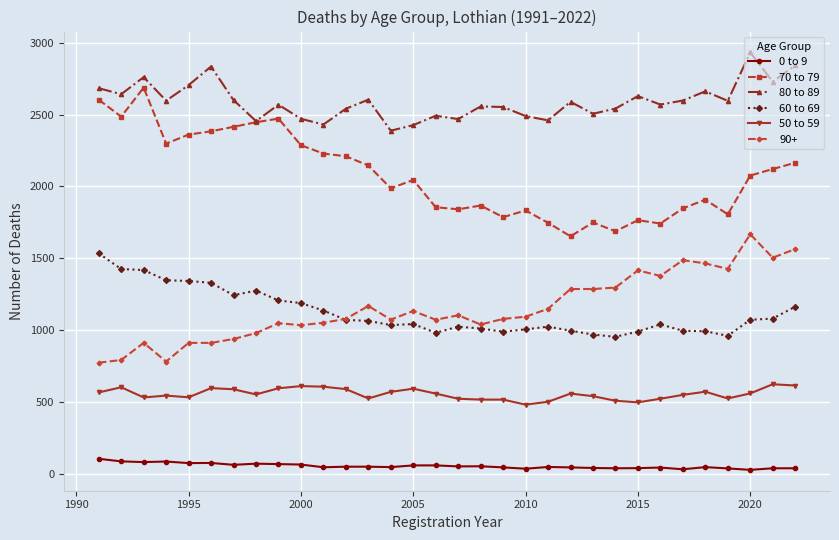

What is the smallest value displayed?

27